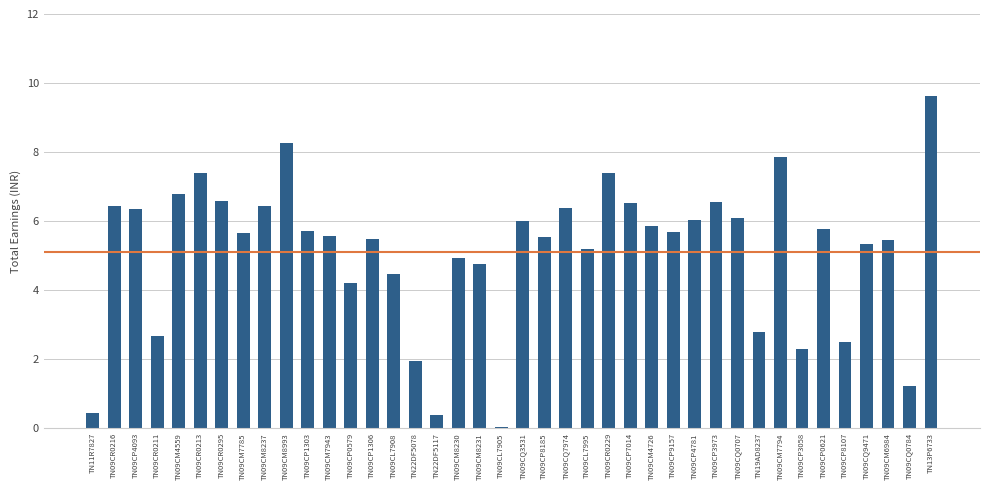

Is it true that the value at TN09CM8993 is 8.3?

True